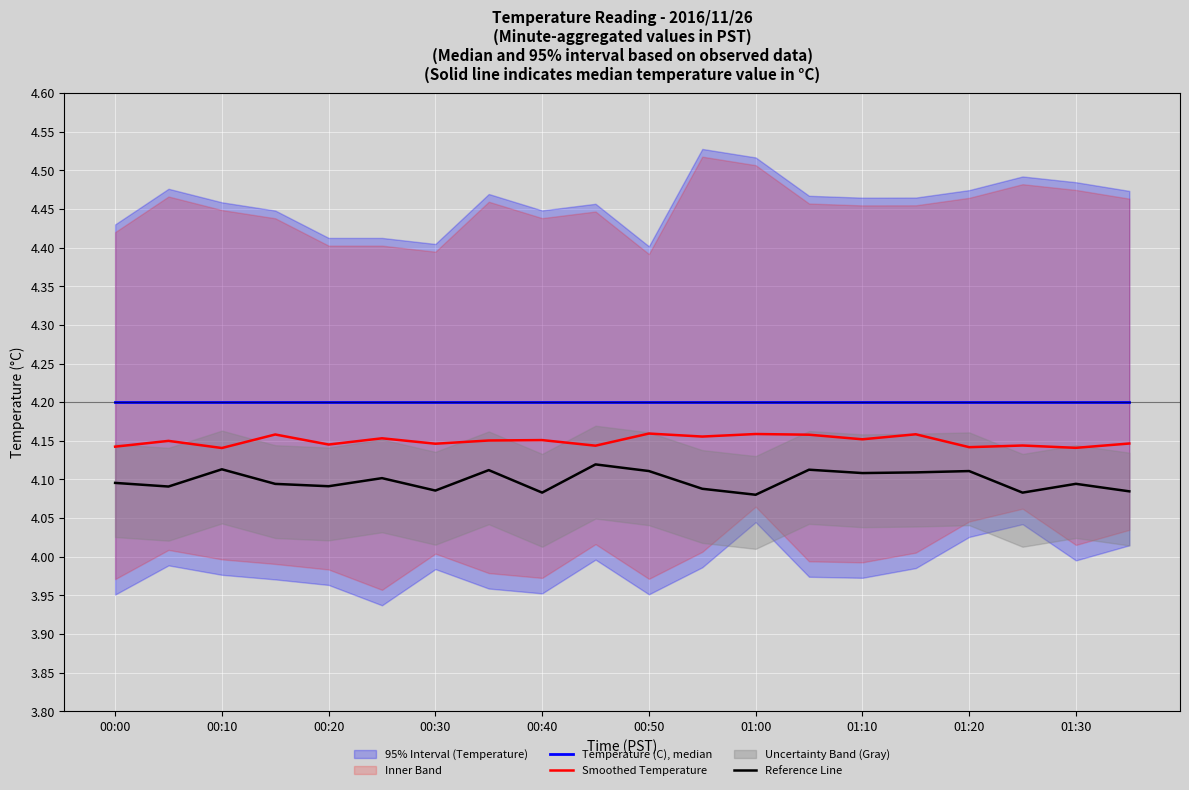

What is the average value of the Smoothed Temperature series?

4.1